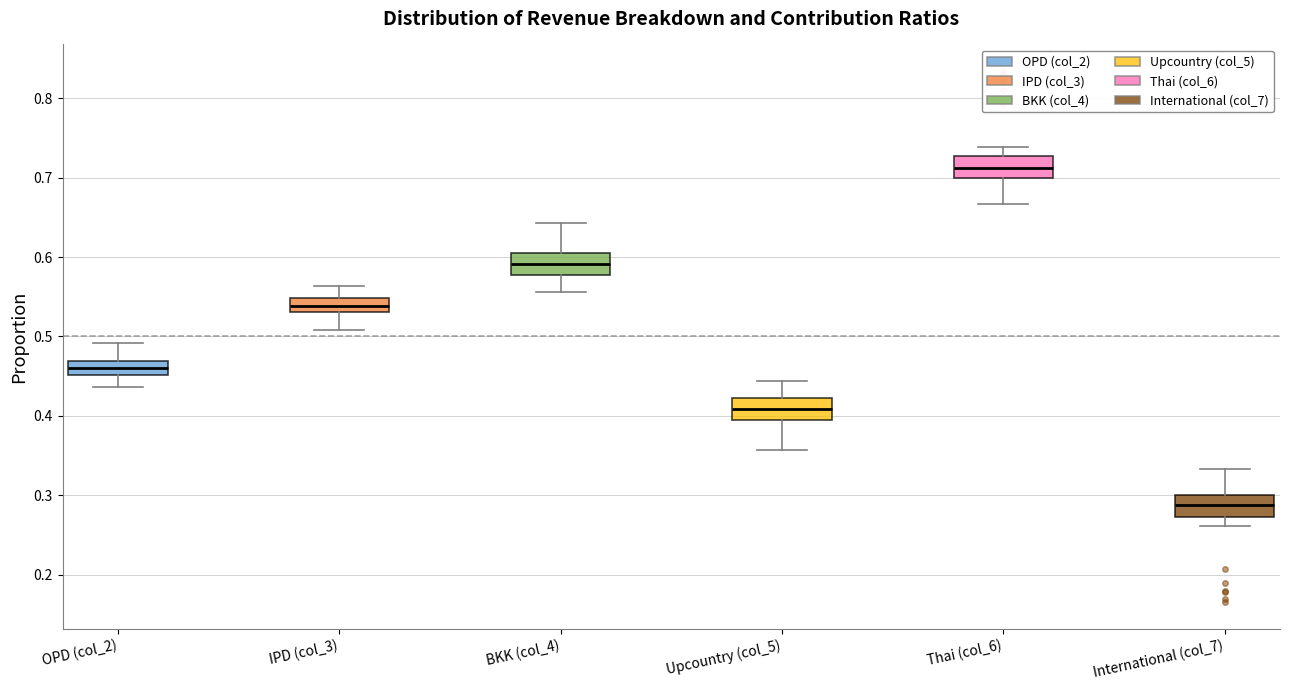

Where does the lower whisker of the box for OPD (col_2) end on the y-axis? The values are not printed on the chart, so give them approximately, as read against the axis.

0.44